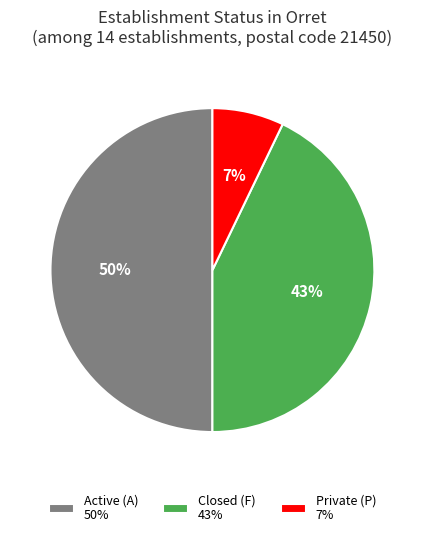

To the nearest percent, what is the combined percentage of Active (A) 50% and Closed (F) 43%?

93%